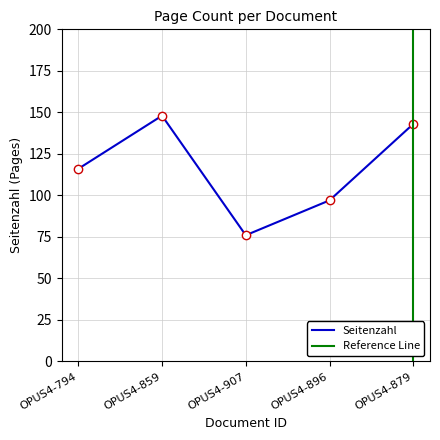

Is it true that the value at OPUS4-907 is 76?

True